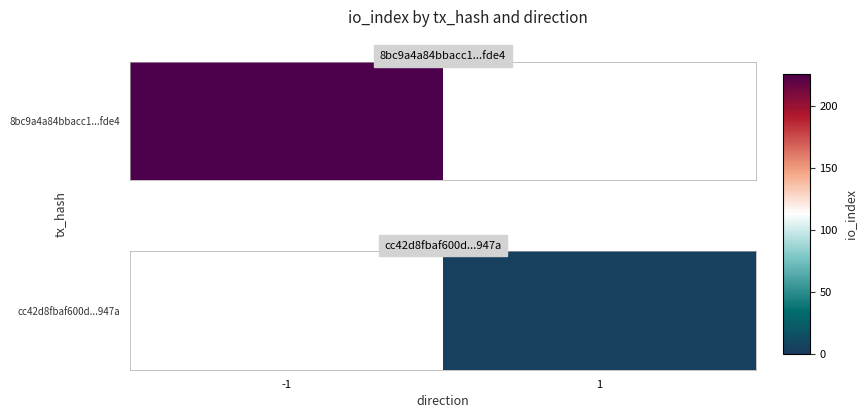

Rank the categories by value from highest to lowest.

-1, 1